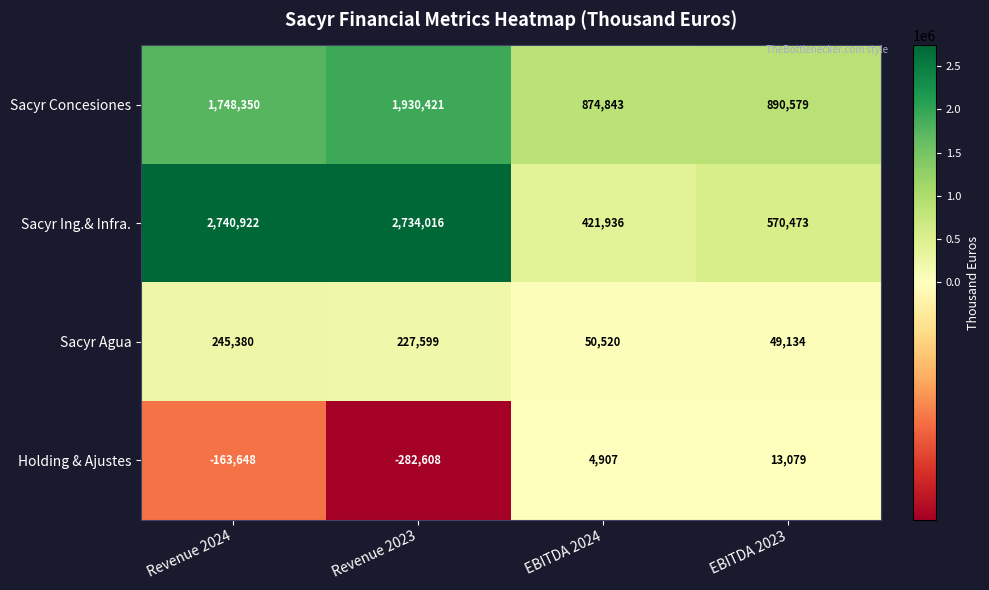

At which category does the chart reach its peak across all series?

Revenue 2024